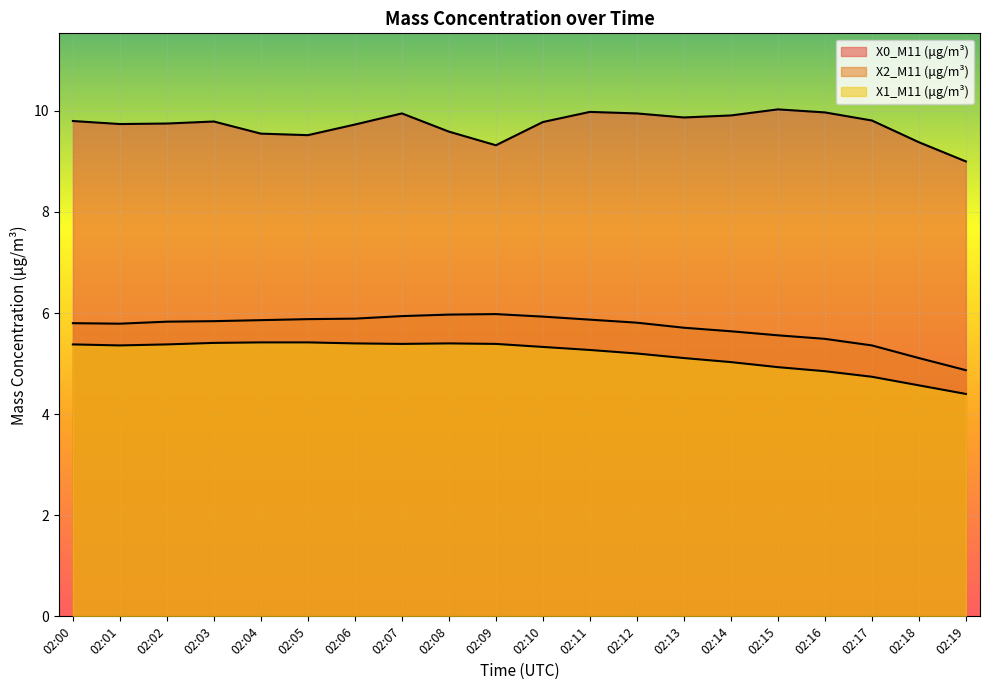

Between 02:14 and 02:06, which is larger?

02:14